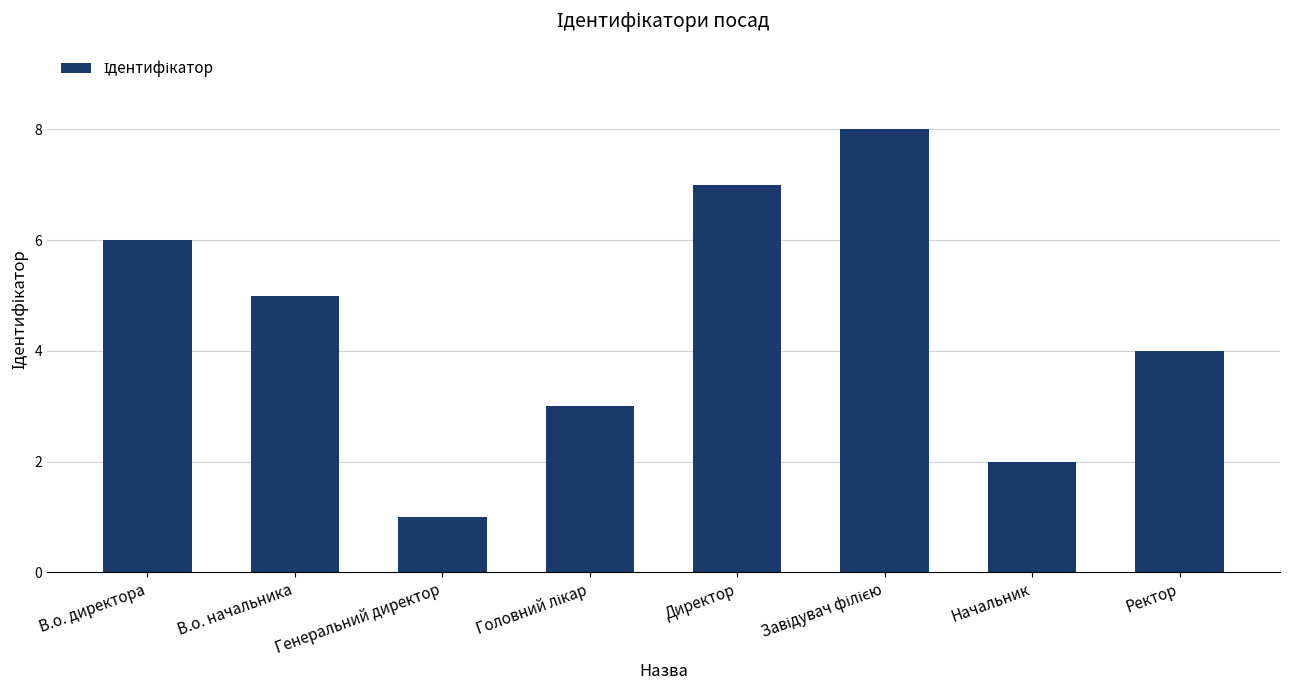

Is it true that the value at В.о. начальника is 7?

False